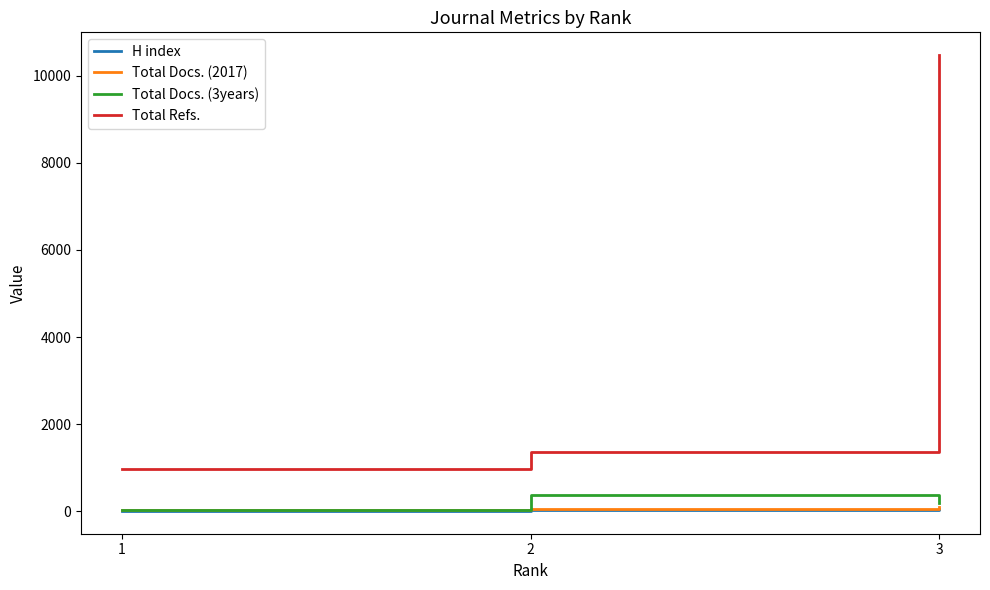

What is the difference between the Total Docs. (2017) values at 2 and 3?

59